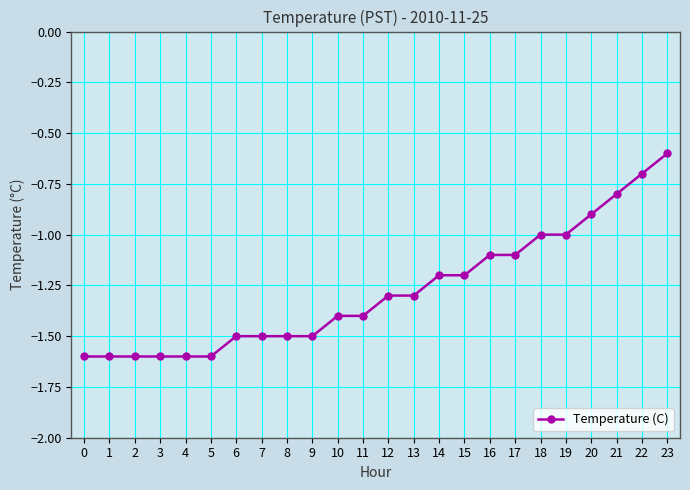

Reading left to right, transcribe all the data shown in this chart.

0=-1.6	1=-1.6	2=-1.6	3=-1.6	4=-1.6	5=-1.6	6=-1.5	7=-1.5	8=-1.5	9=-1.5	10=-1.4	11=-1.4	12=-1.3	13=-1.3	14=-1.2	15=-1.2	16=-1.1	17=-1.1	18=-1.0	19=-1.0	20=-0.9	21=-0.8	22=-0.7	23=-0.6